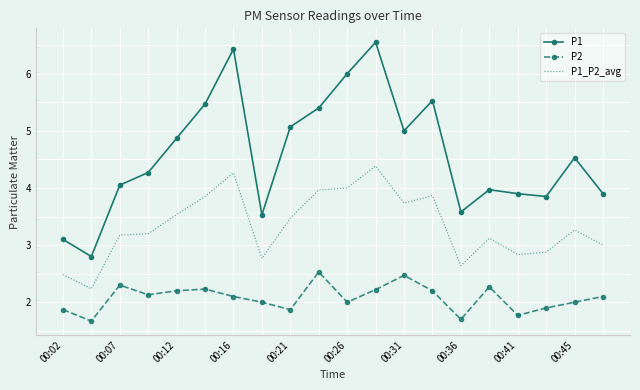

Which series has the largest range (max minus min)?

P1